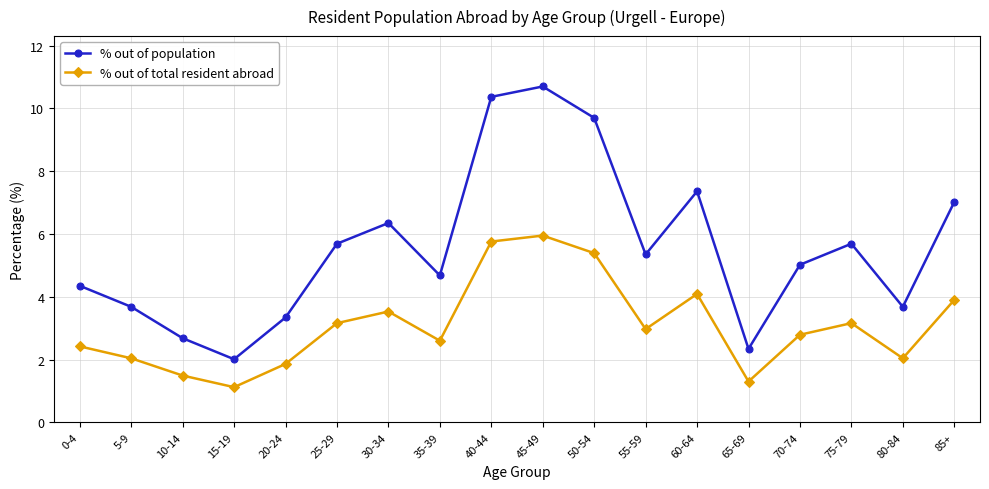

True or false: % out of total resident abroad and % out of population cross at least once.

False